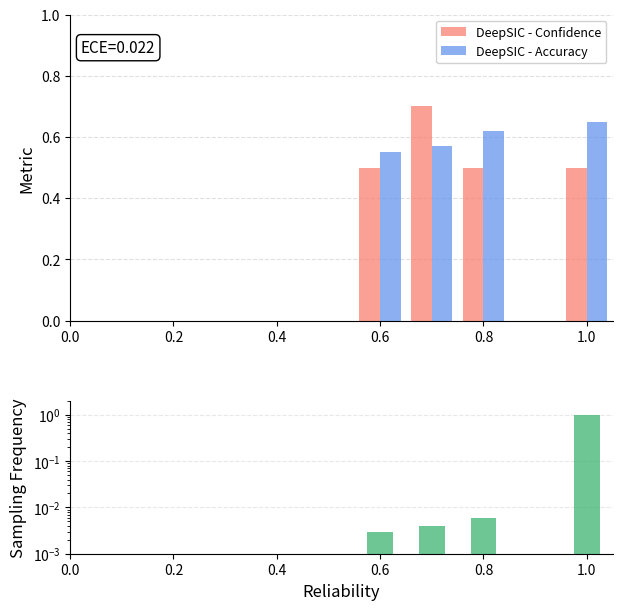

What is the minimum value for DeepSIC - Confidence?

0.5